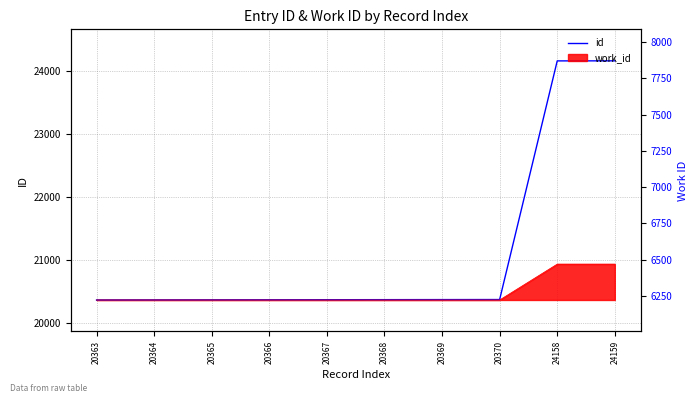

What is the approximate value at 20365?

20365